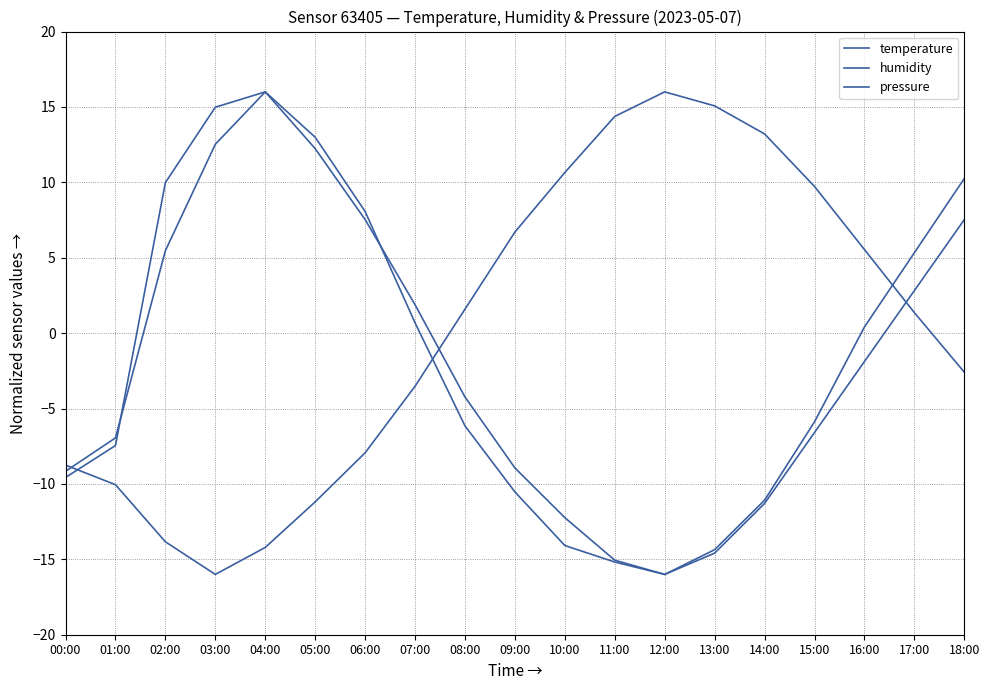

Is this an area chart (filled region under the line)?

No